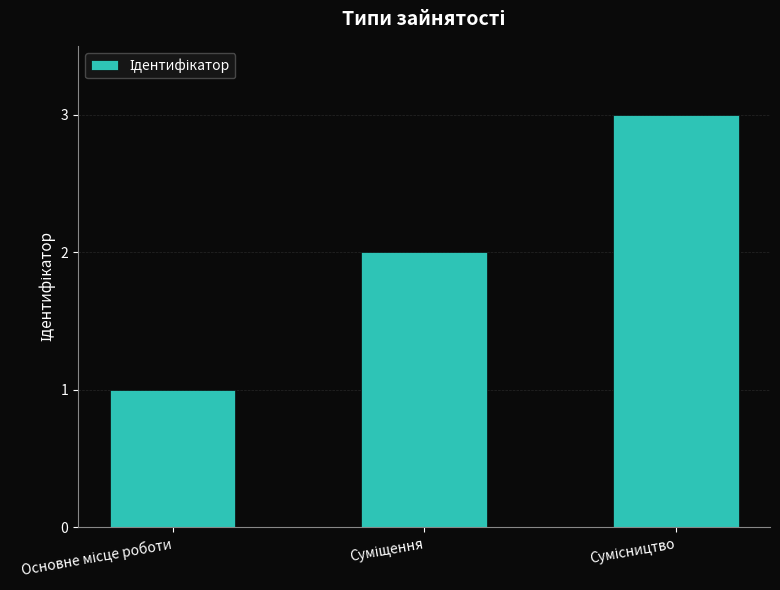

What is the maximum value shown in the chart?

3